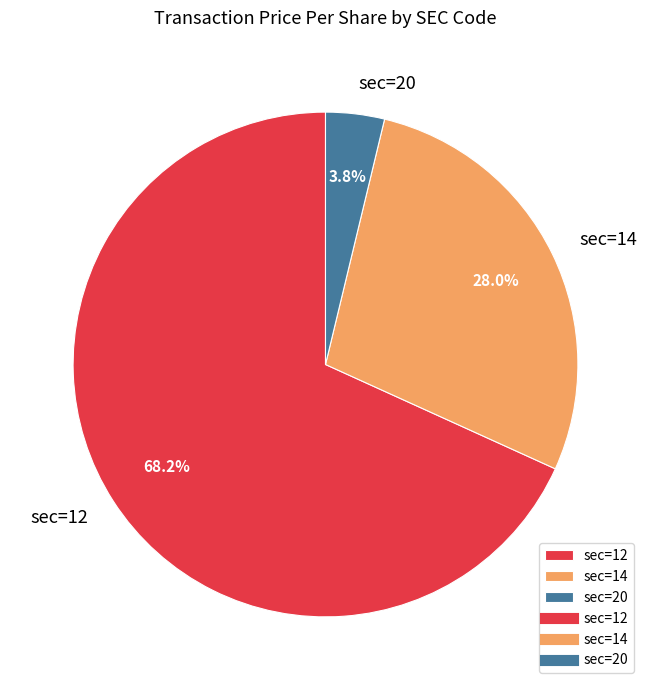

To the nearest percent, what is the difference between the sec=20 and sec=12 slice percentages?

64%